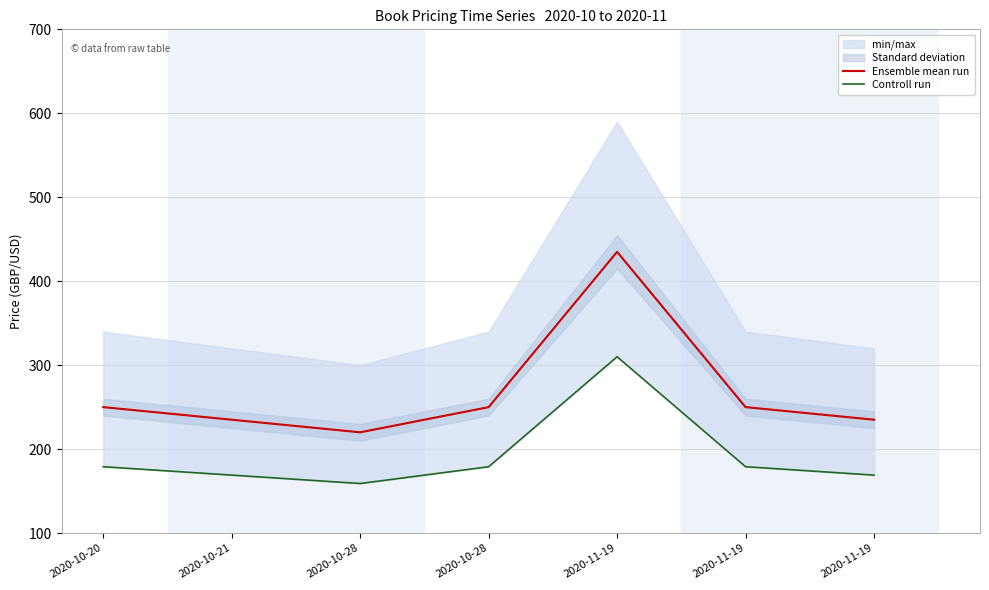

Between 2020-10-21 and 2020-11-19, which is larger?

2020-10-21